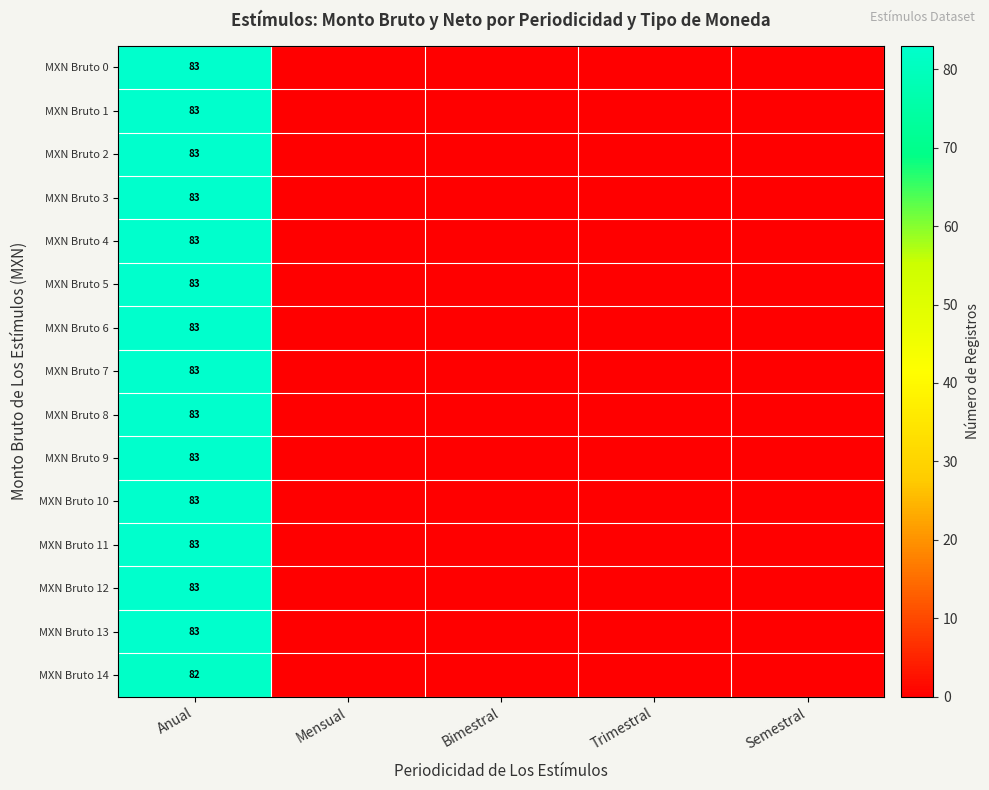

True or false: MXN Bruto 10 has a value of 83 at Anual.

True